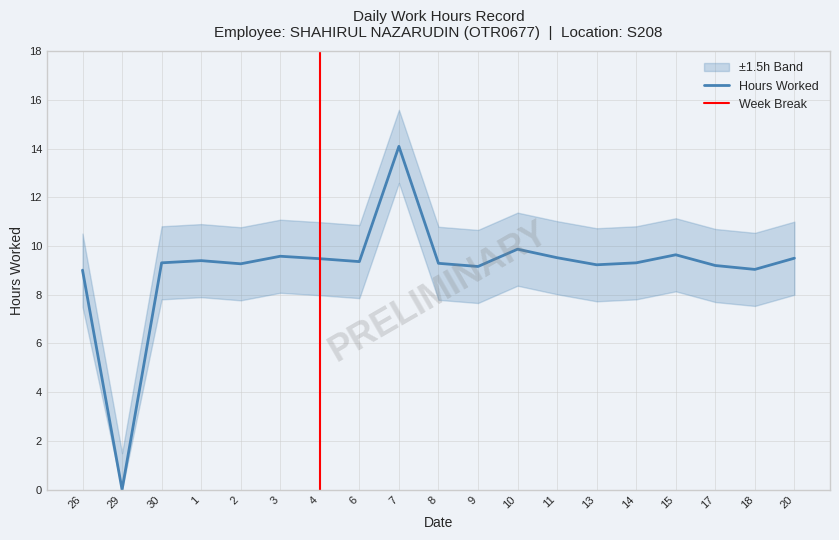

Which has a higher value, 7 or 2?

7